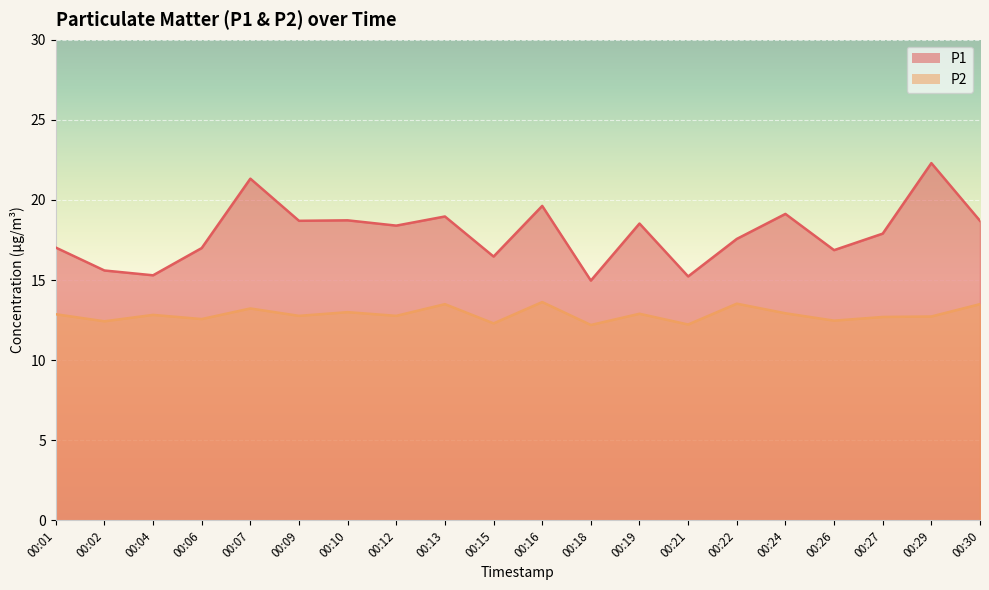

Reading left to right, what are all the values shown in this chart?

P1: 17.0	15.6	15.3	17.0	21.3	18.7	18.7	18.4	19.0	16.5	19.6	15.0	18.5	15.2	17.6	19.1	16.9	17.9	22.3	18.7
P2: 12.9	12.4	12.8	12.6	13.2	12.8	13.0	12.8	13.5	12.3	13.6	12.2	12.9	12.2	13.5	12.9	12.5	12.7	12.7	13.5